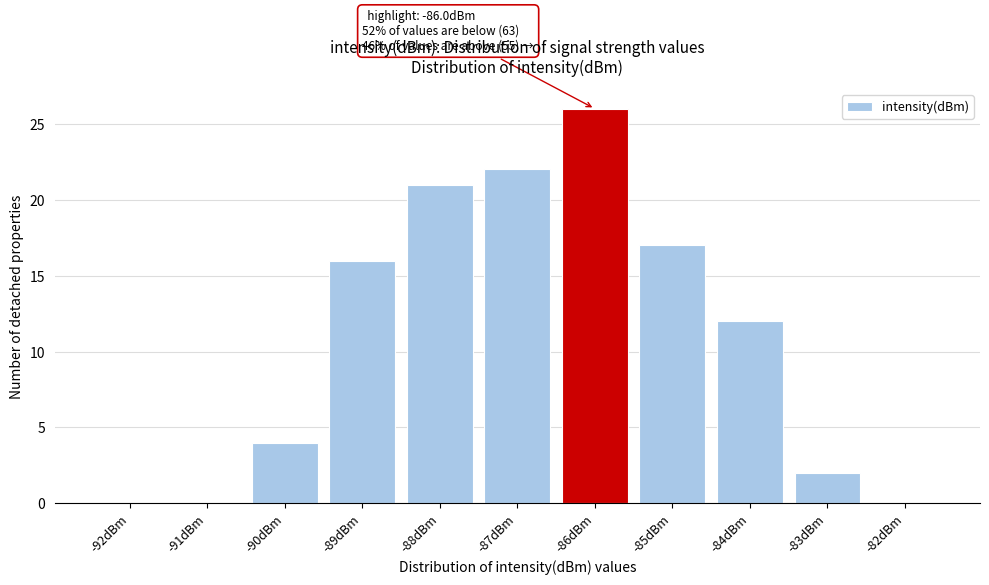

Reading left to right, list all the values displayed in this chart.

-92dBm=0	-91dBm=0	-90dBm=4	-89dBm=16	-88dBm=21	-87dBm=22	-86dBm=26	-85dBm=17	-84dBm=12	-83dBm=2	-82dBm=0